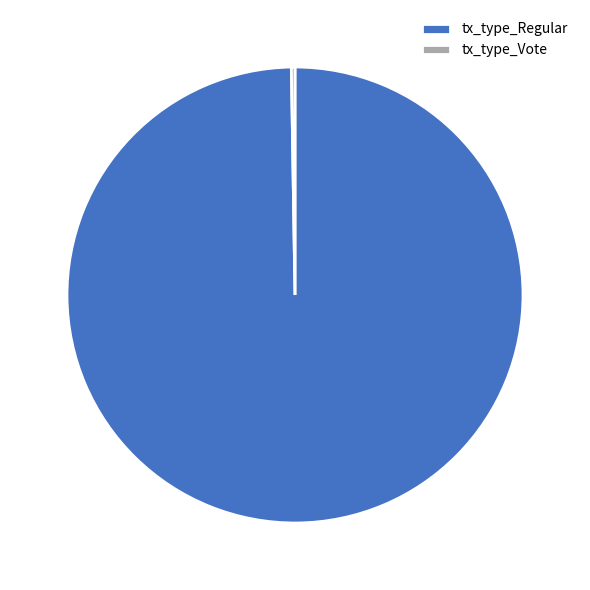

True or false: tx_type_Regular accounts for 89% of the total.

False